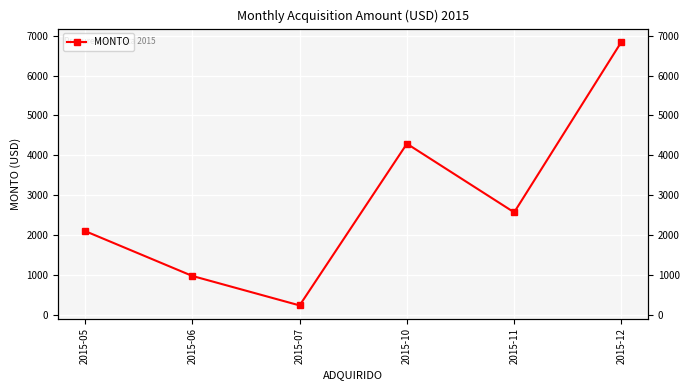

Which label corresponds to the largest value in the chart?

2015-12